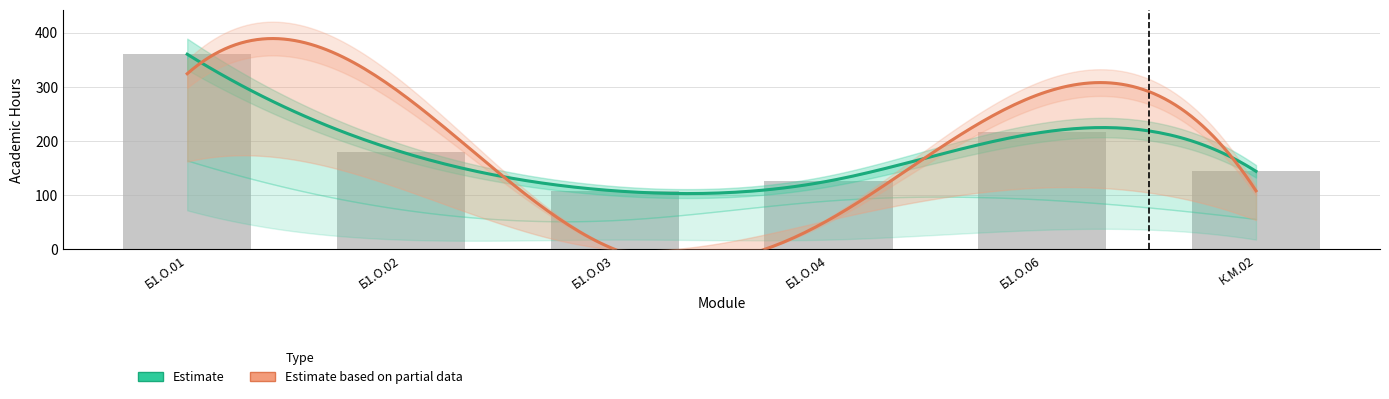

Reading left to right, what are all the values shown in this chart?

Всего (Сем7): 360	180	108	126	216	144
Контакт (Сем7): 164	74	54	90	92	56
Лек (Сем7): 72	18	18	18	36	18
СР (Сем7): 160	70	54	36	88	52
Всего (Сем8): 324	288	0	54	288	108
Контакт (Сем8): 162	112	0	54	114	54